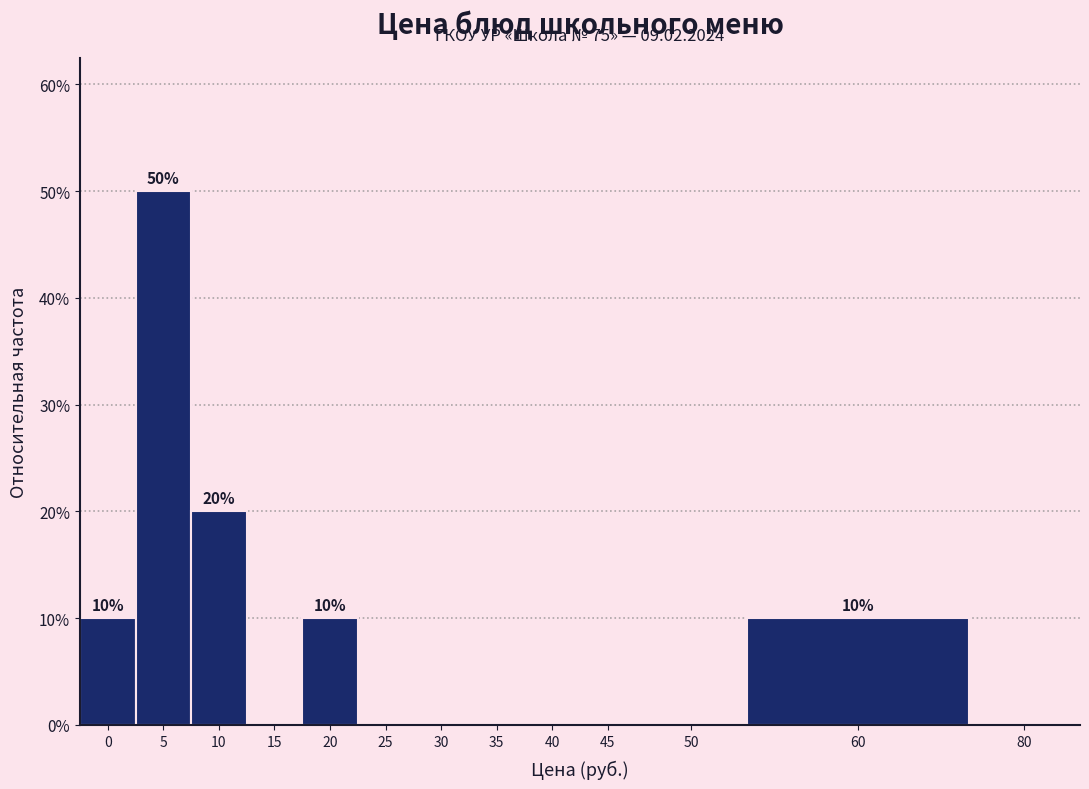

Are the bars horizontal?

No